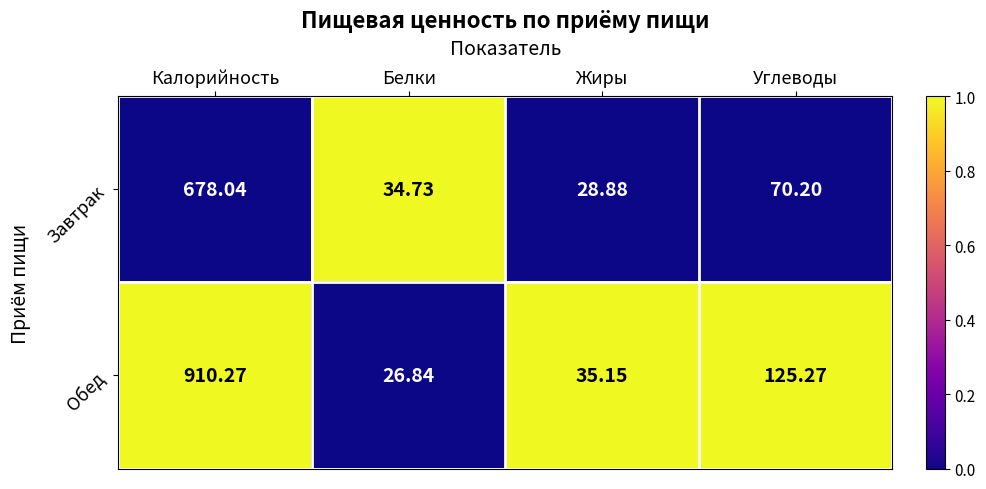

Where does the Обед series first go above 125?

Калорийность